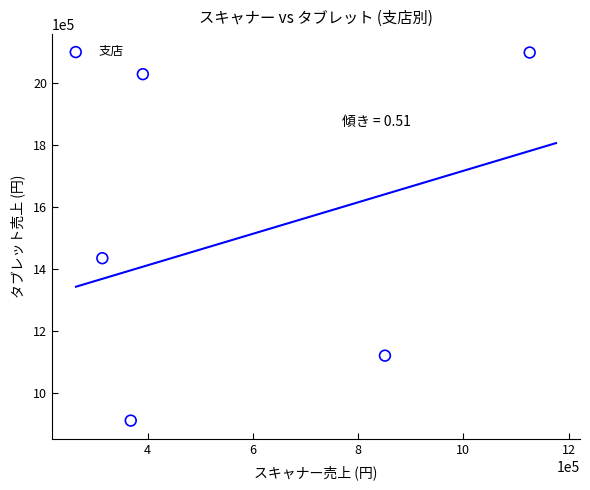

What Y value in the scatter plot is closest to 1505000?

1435000